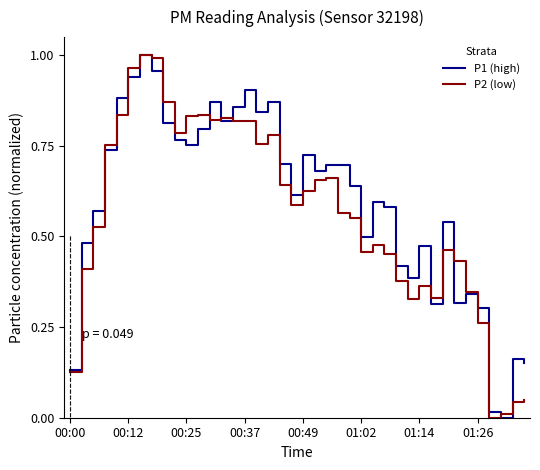

How many intersections are there between P2 (low) and P1 (high)?

12